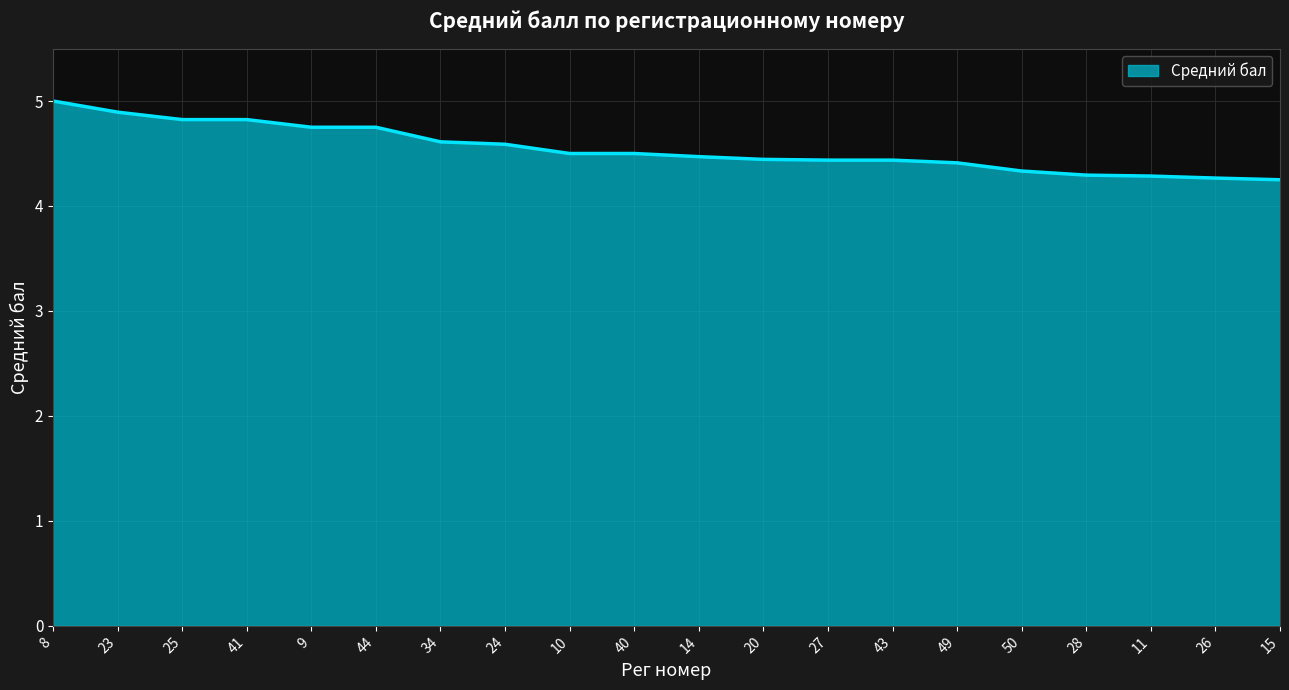

What is the greatest value displayed?

5.0